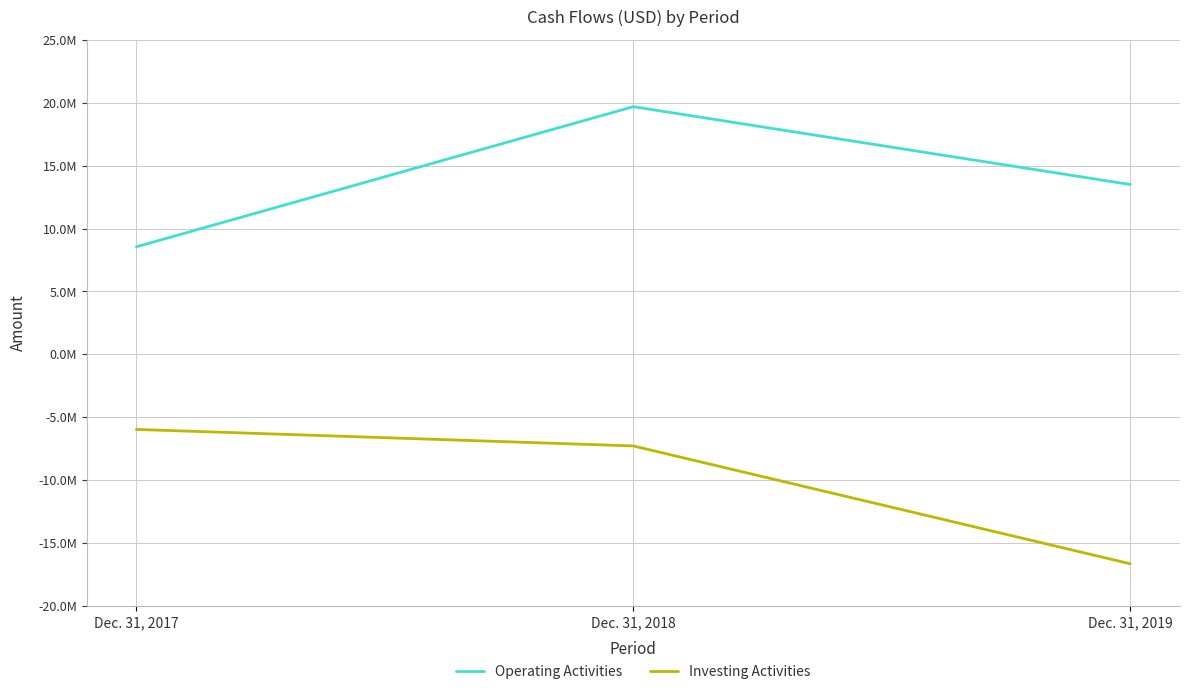

What is the difference between the maximum and minimum values in the Investing Activities series?

10678756